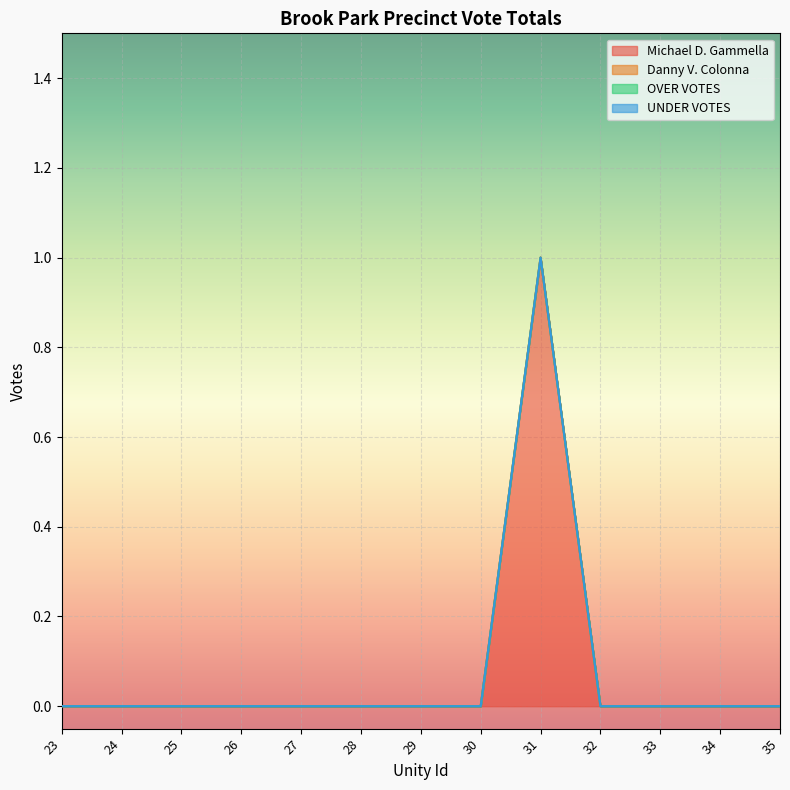

True or false: Michael D. Gammella and Danny V. Colonna cross at least once.

False